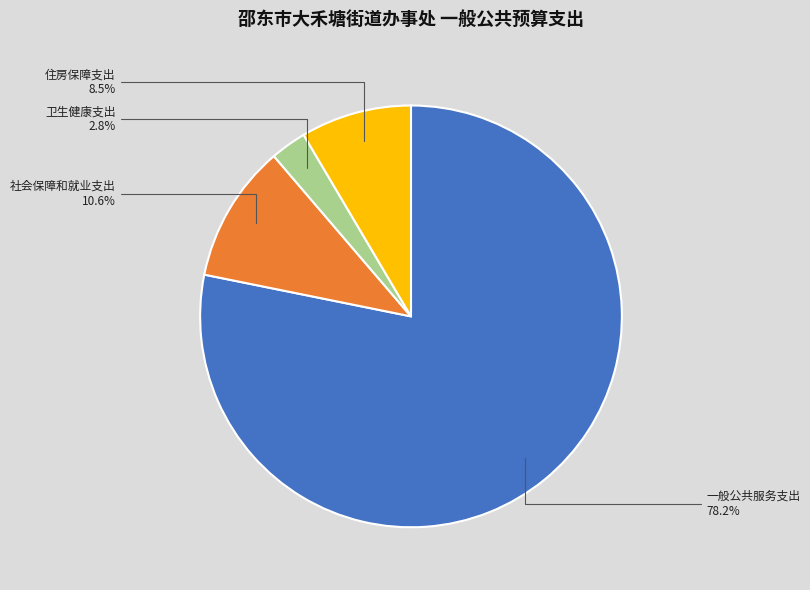

To the nearest percent, what is the average slice percentage?

25%